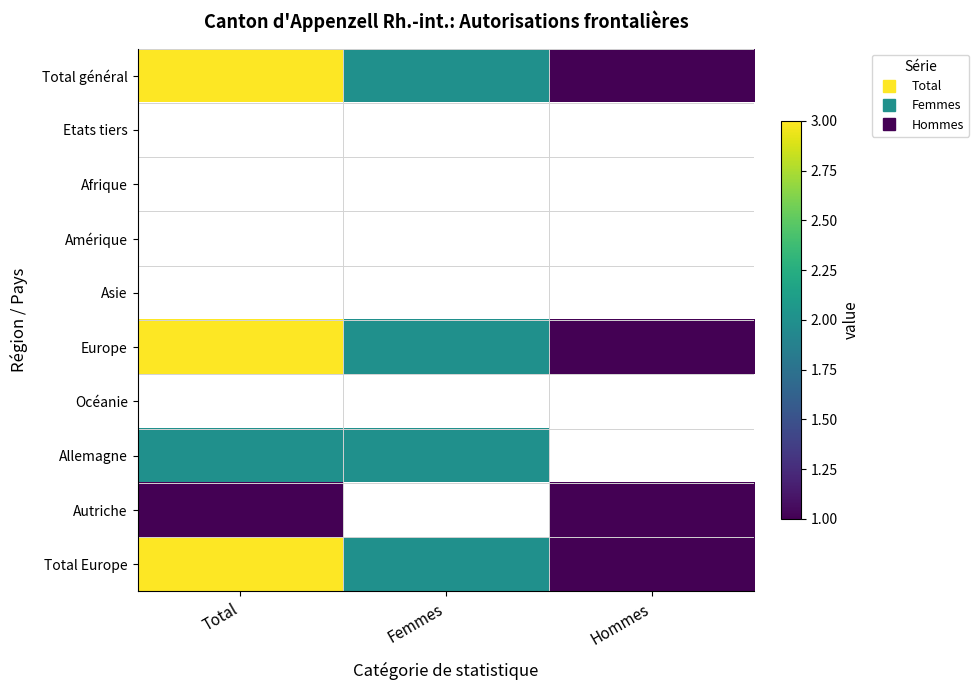

How many data points does each series have?

3